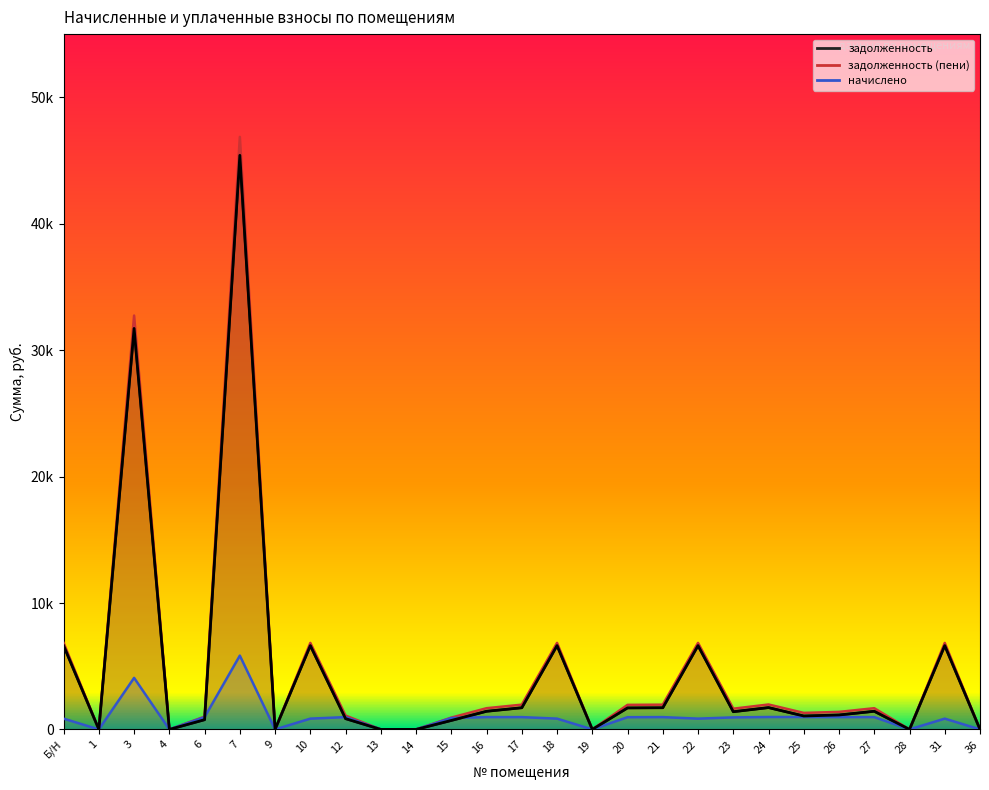

True or false: начислено has a value of 852.5 at 22.

True